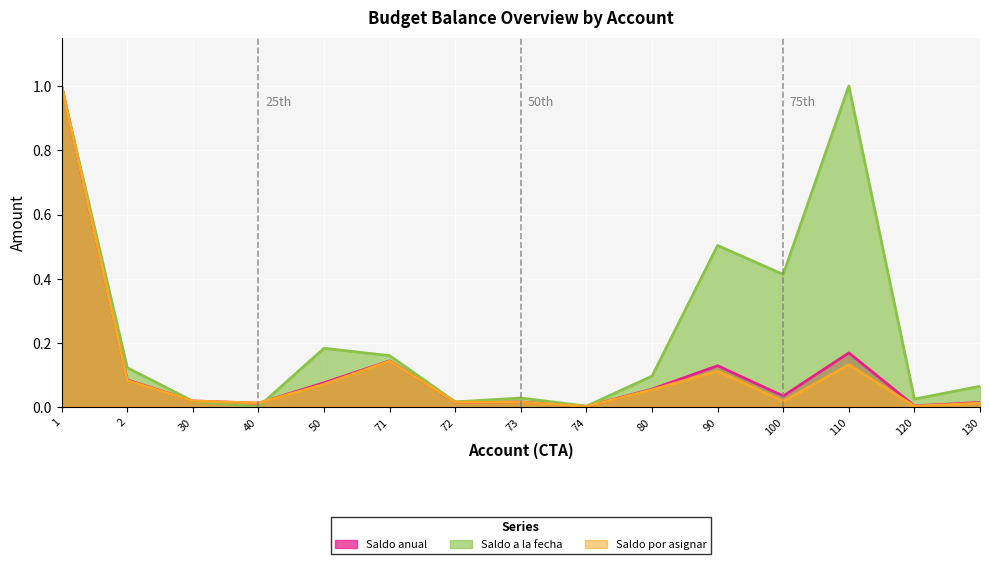

True or false: Saldo por asignar has more than 1 points higher than both neighbors.

True